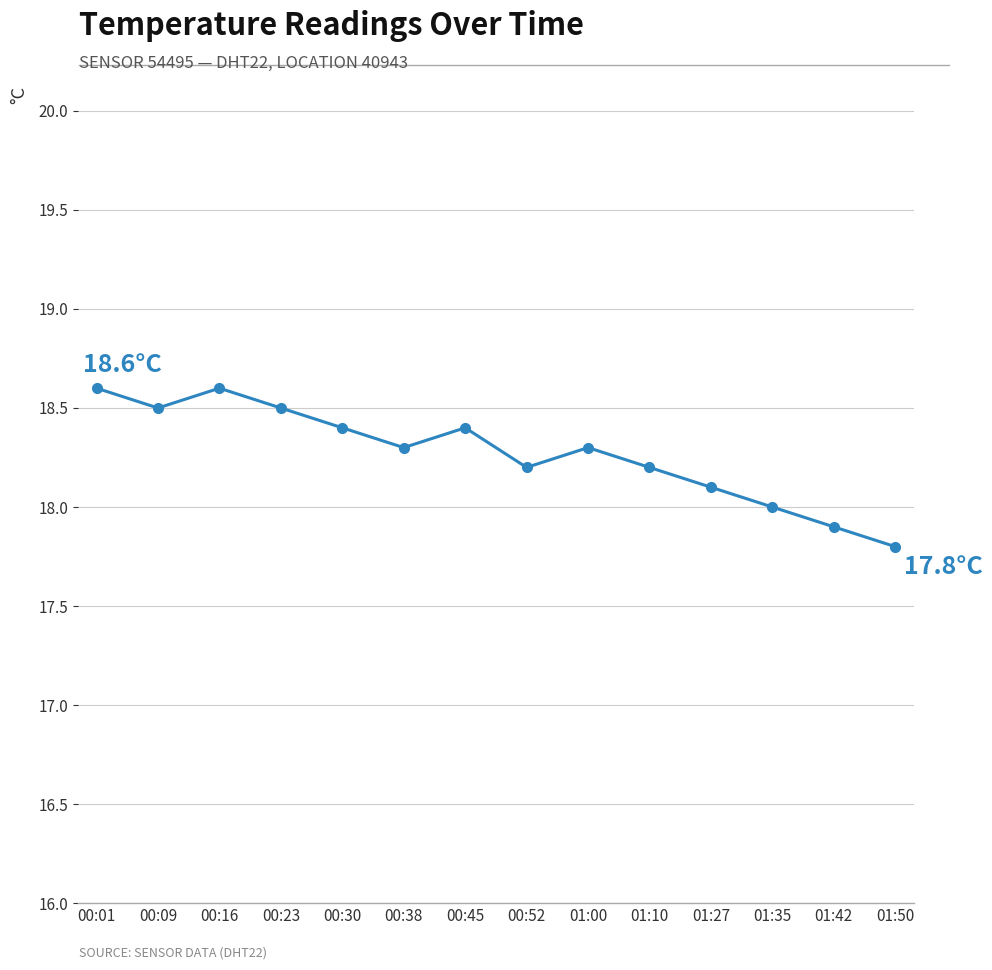

What is the average value?

18.3